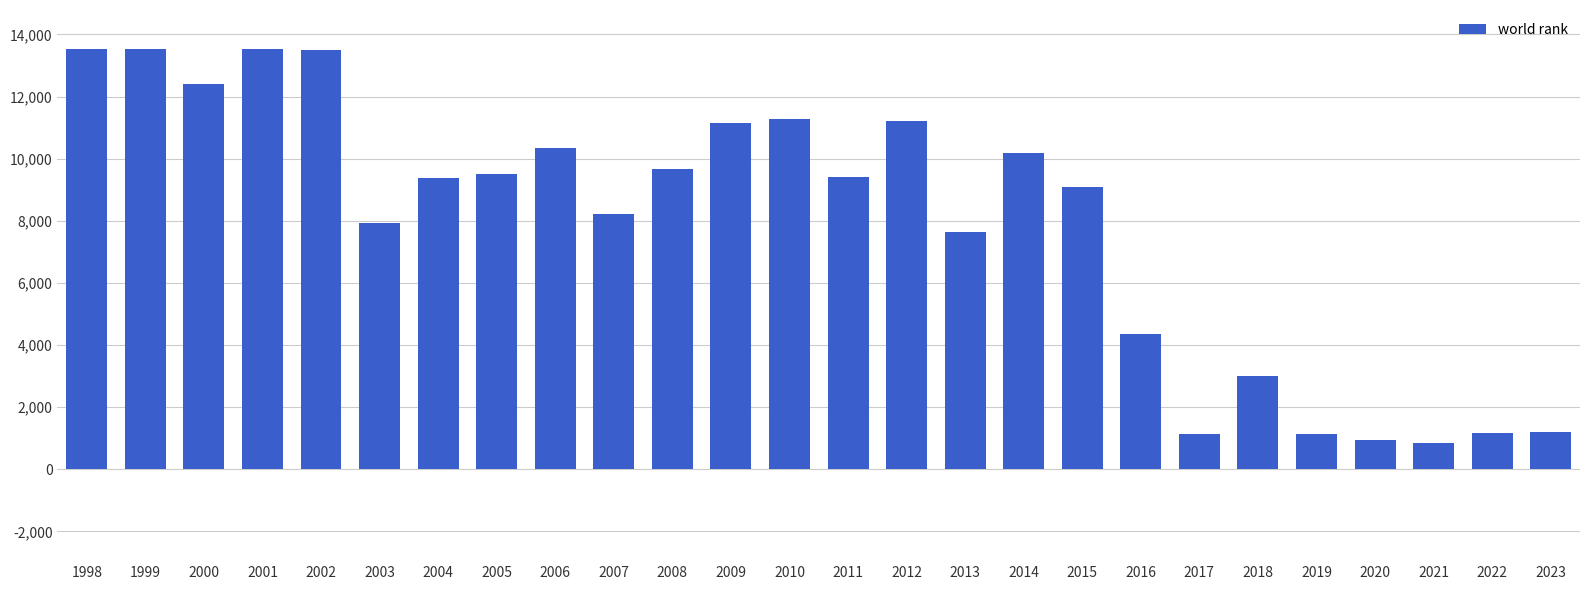

How many values are below 9410?

13